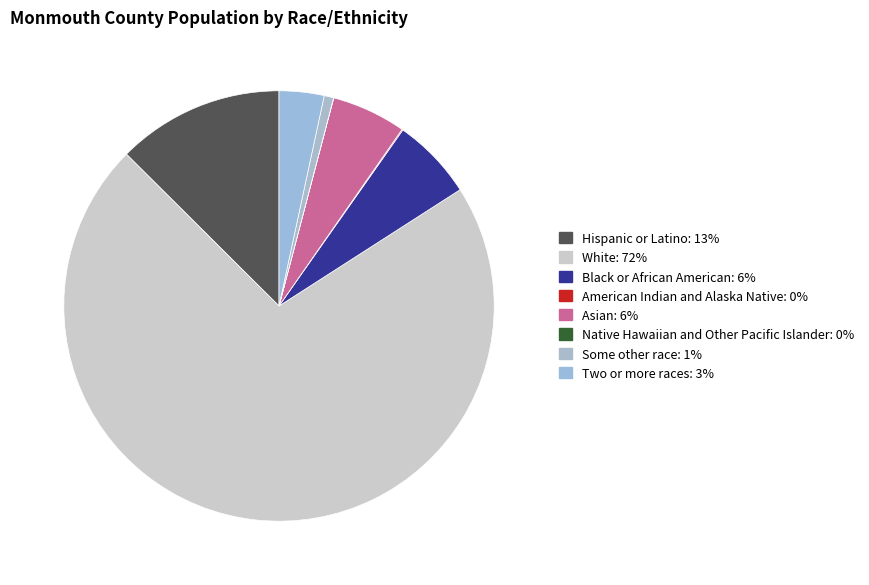

Which slice represents more than half of the pie?

White